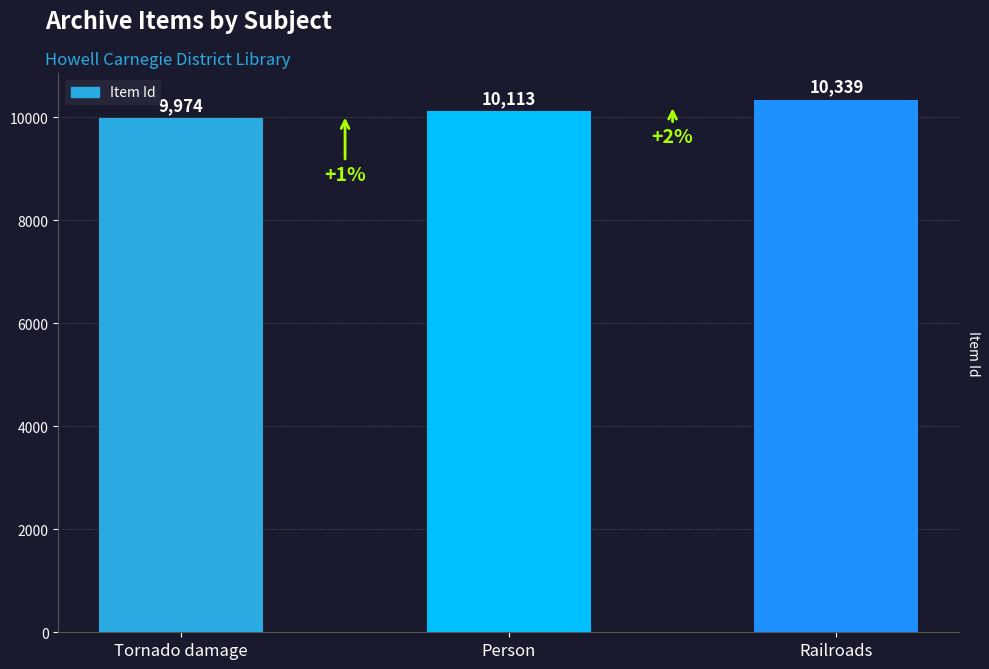

Reading right to left, what are all the values shown in this chart?

10339	10113	9974